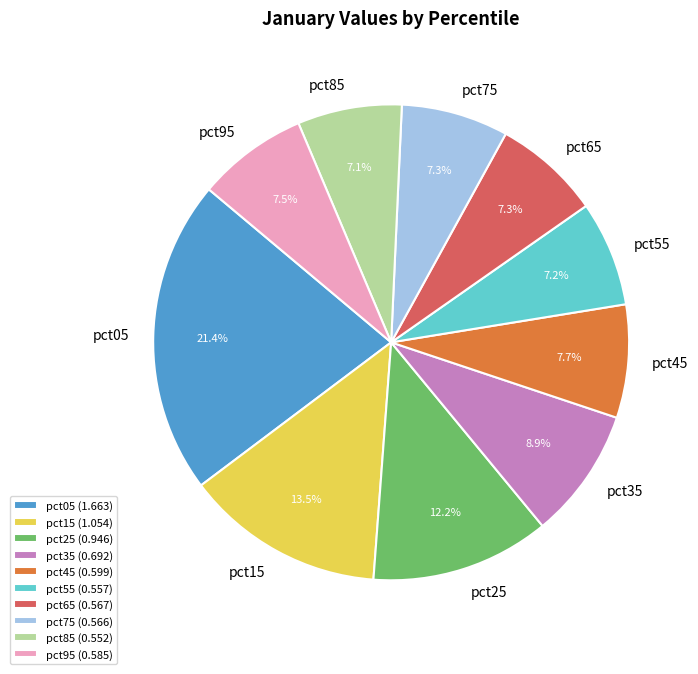

Which has a higher value, pct55 or pct45?

pct45